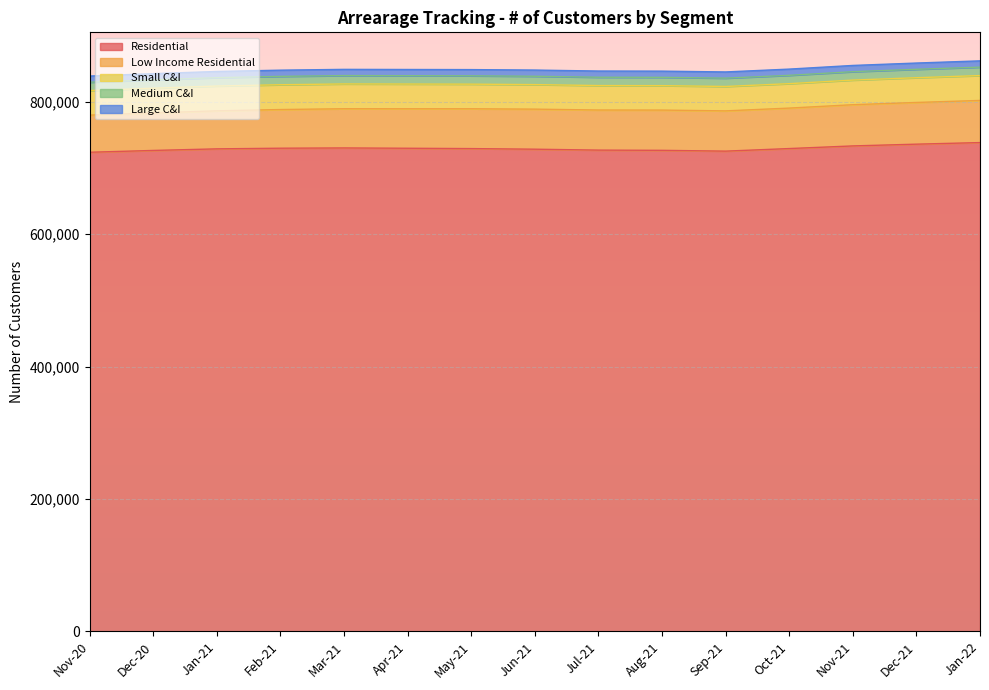

What is the approximate value of Residential at Dec-21, to the nearest 50?

736200